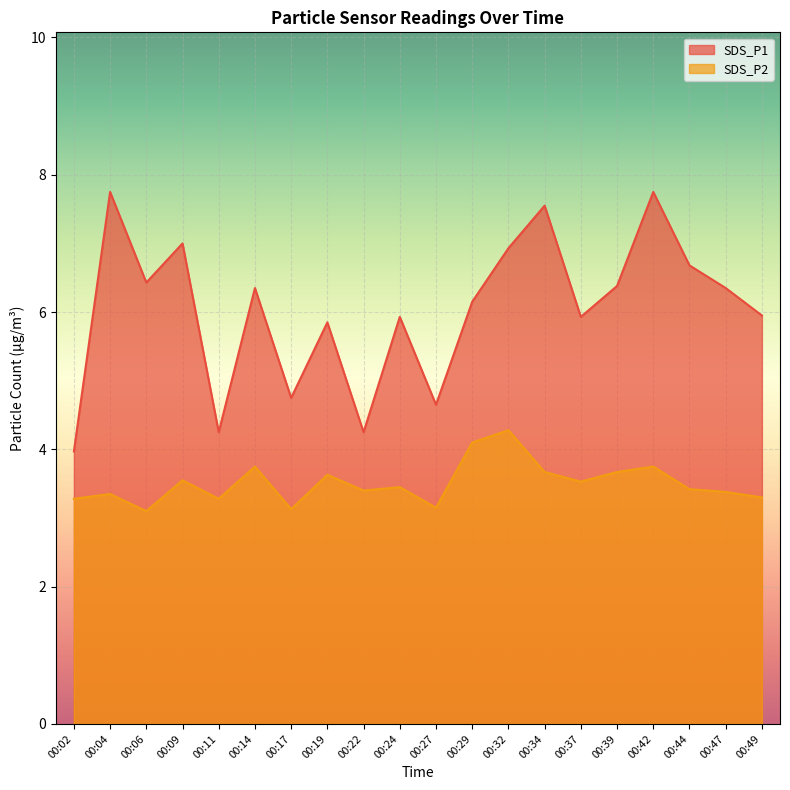

Reading left to right, what are all the values shown in this chart?

SDS_P1: 00:02=4.0	00:04=7.8	00:06=6.4	00:09=7.0	00:11=4.2	00:14=6.3	00:17=4.8	00:19=5.8	00:22=4.2	00:24=5.9	00:27=4.7	00:29=6.2	00:32=6.9	00:34=7.5	00:37=5.9	00:39=6.4	00:42=7.8	00:44=6.7	00:47=6.3	00:49=6.0
SDS_P2: 00:02=3.3	00:04=3.4	00:06=3.1	00:09=3.5	00:11=3.3	00:14=3.8	00:17=3.1	00:19=3.6	00:22=3.4	00:24=3.5	00:27=3.1	00:29=4.1	00:32=4.3	00:34=3.7	00:37=3.5	00:39=3.7	00:42=3.8	00:44=3.4	00:47=3.4	00:49=3.3